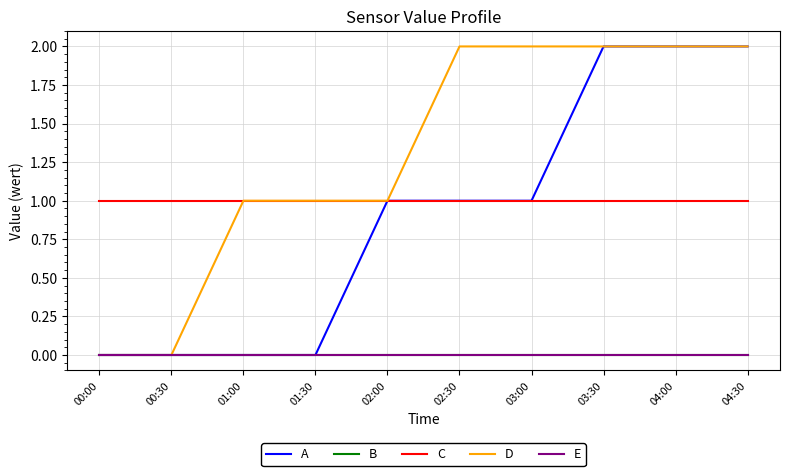

Reading right to left, what are all the values shown in this chart?

A: 2	2	2	1	1	1	0	0	0	0
B: 0	0	0	0	0	0	0	0	0	0
C: 1	1	1	1	1	1	1	1	1	1
D: 2	2	2	2	2	1	1	1	0	0
E: 0	0	0	0	0	0	0	0	0	0